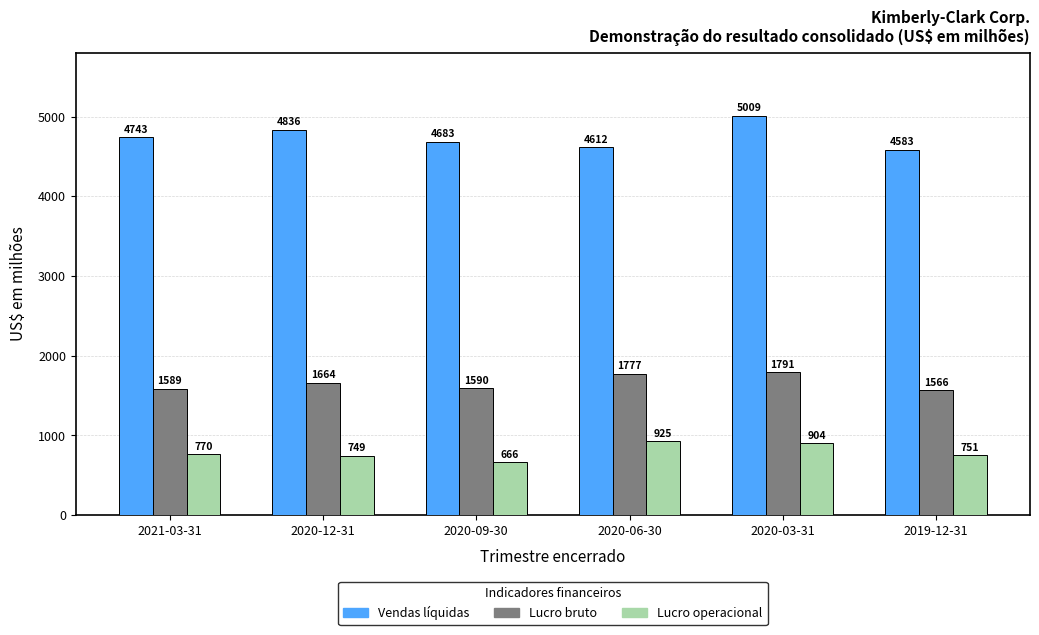

What is the spread (max minus min) of values at 2020-12-31?

4087